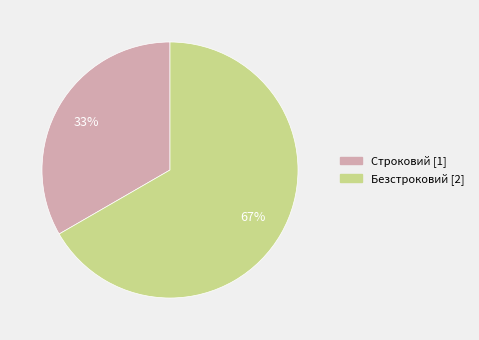

Is the sum of Строковий and Безстроковий greater than half?

Yes